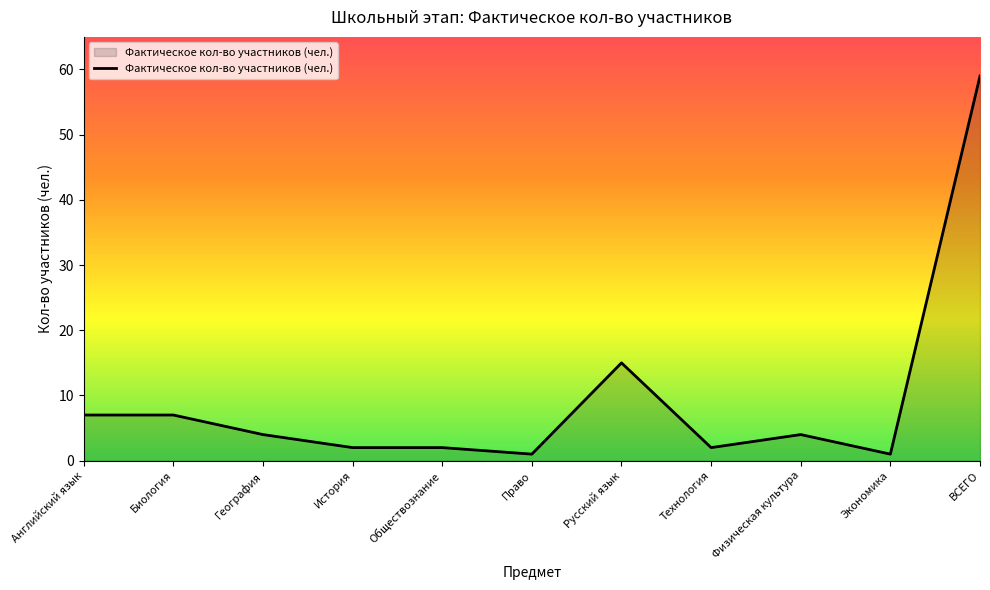

Reading right to left, list all the values displayed in this chart.

ВСЕГО=59	Экономика=1	Физическая культура=4	Технология=2	Русский язык=15	Право=1	Обществознание=2	История=2	География=4	Биология=7	Английский язык=7